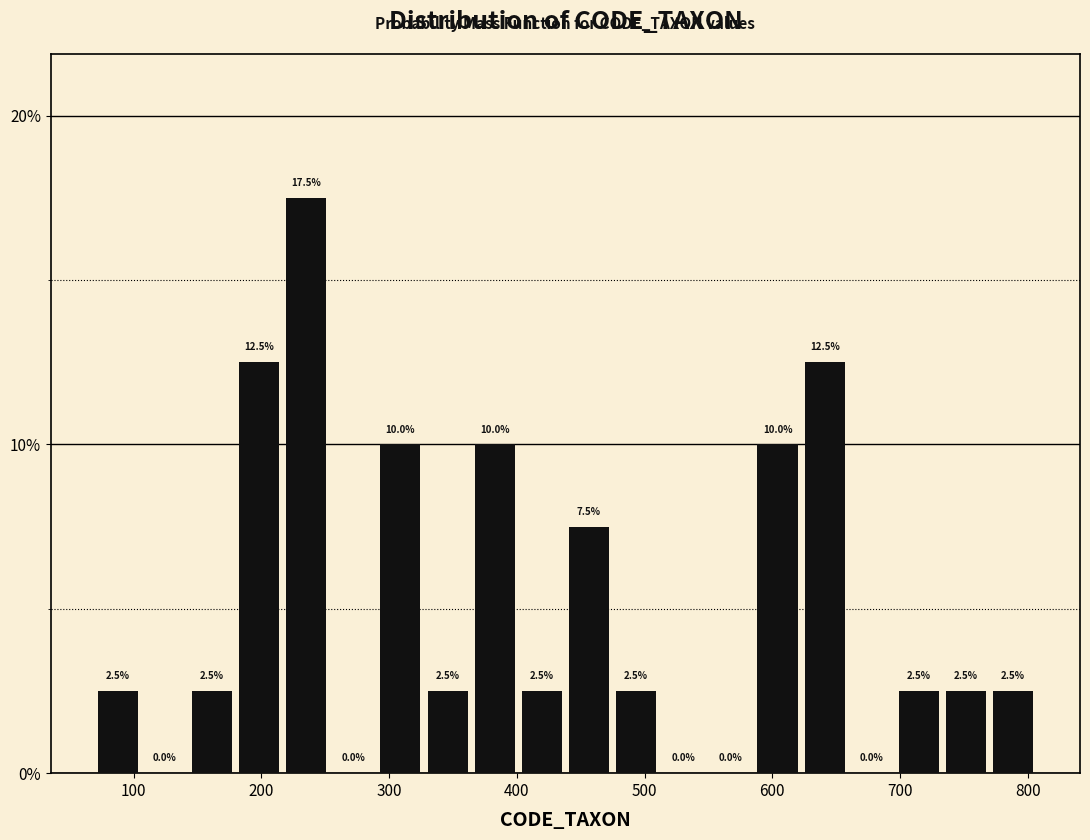

Read against the x-axis, roughly where is the centre of the tallest bar?

240